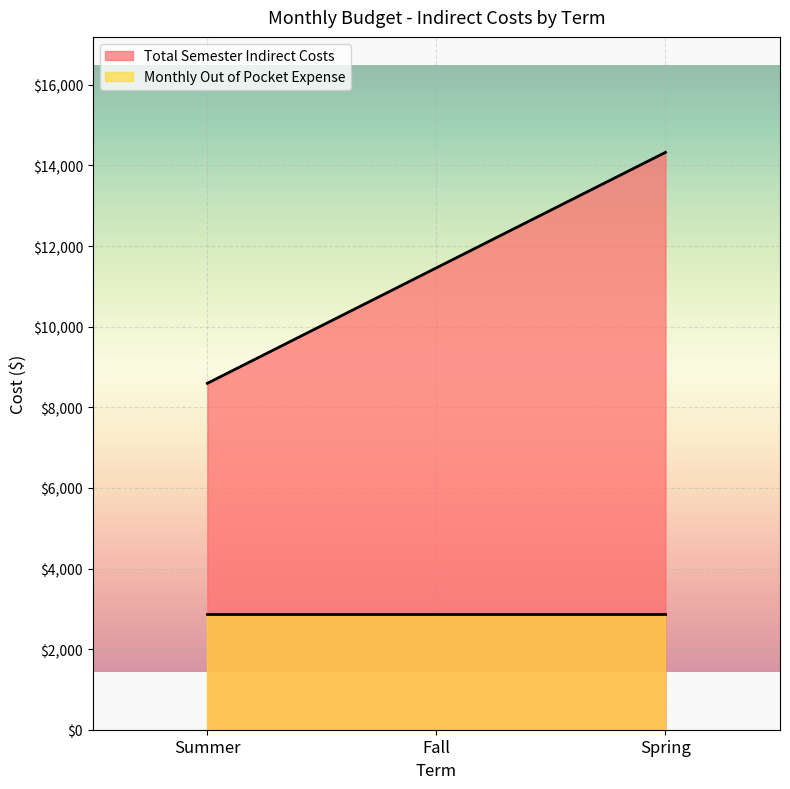

Count the number of data series in this chart.

2